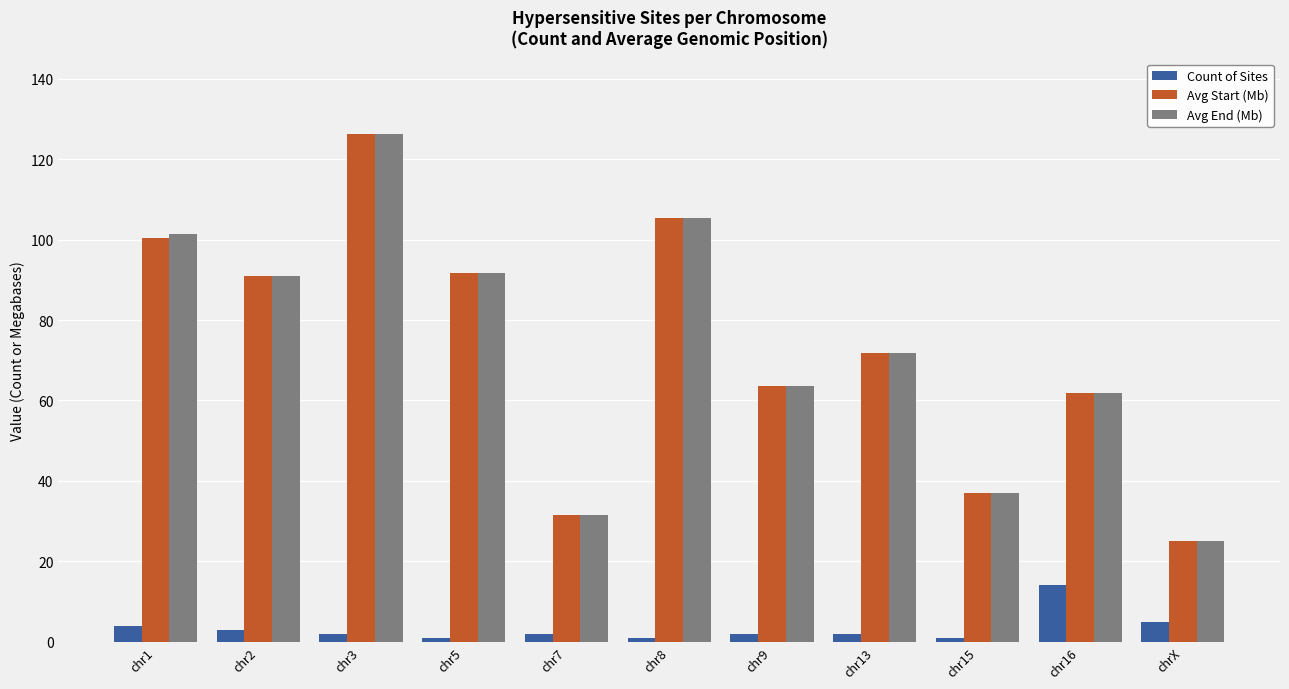

What is the difference between the second highest and minimum values in the Avg End (Mb) series?

80.3